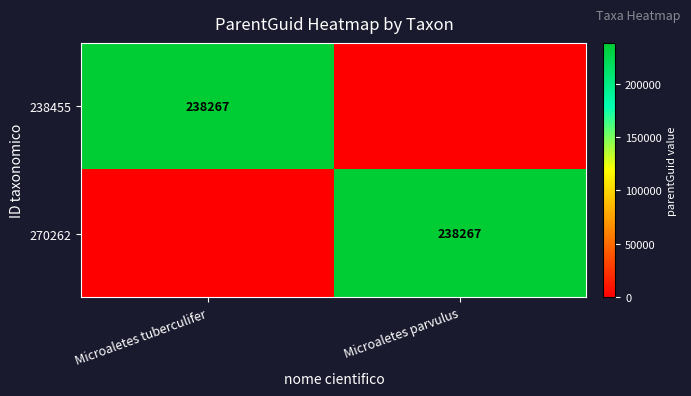

How many categories are shown in the chart?

2